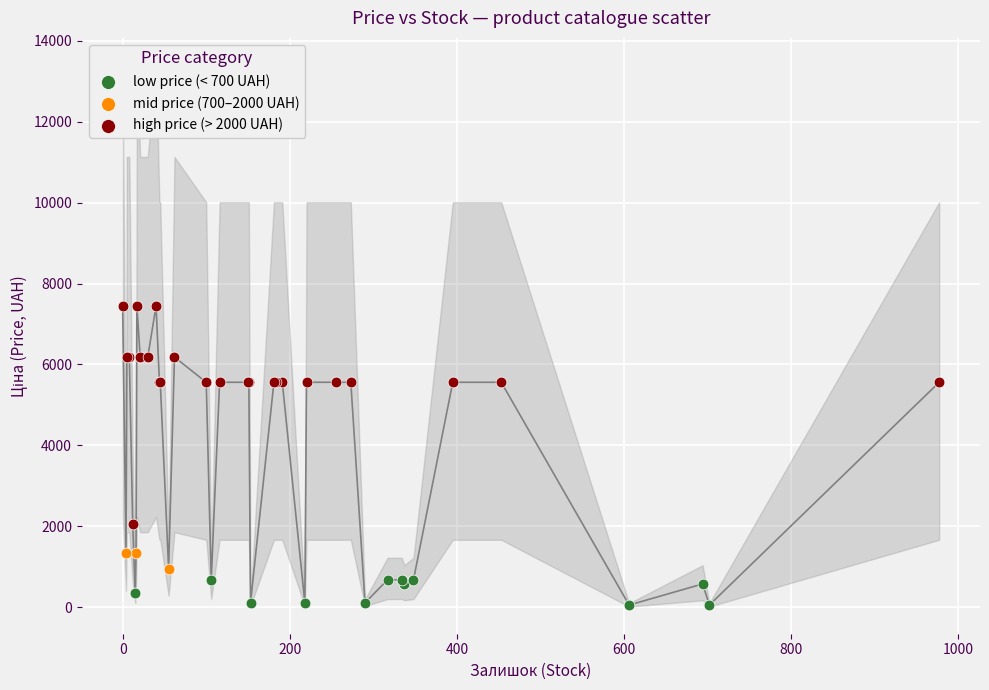

Which series contains the lowest Y value?

low price (< 700 UAH)